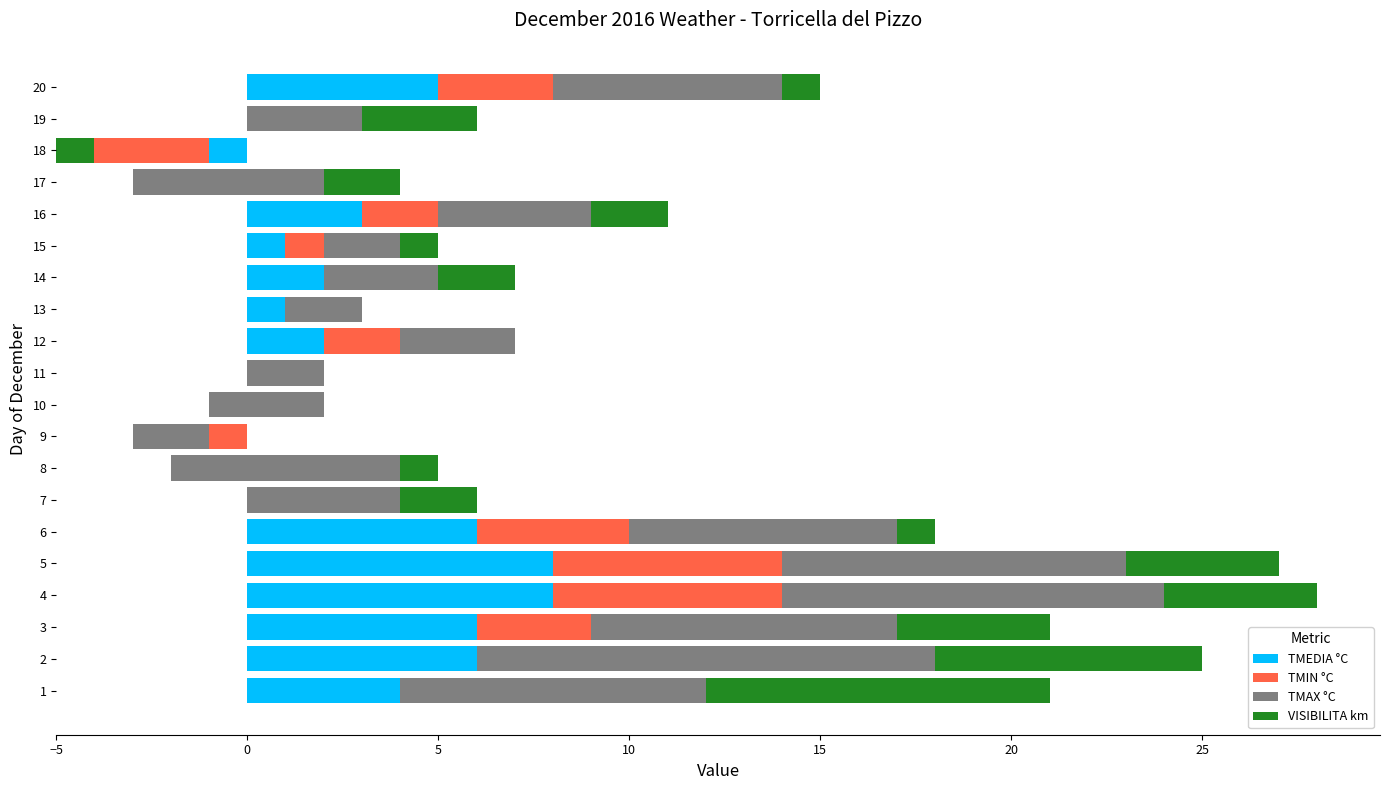

True or false: TMAX °C has a value of 9 at 8.

False